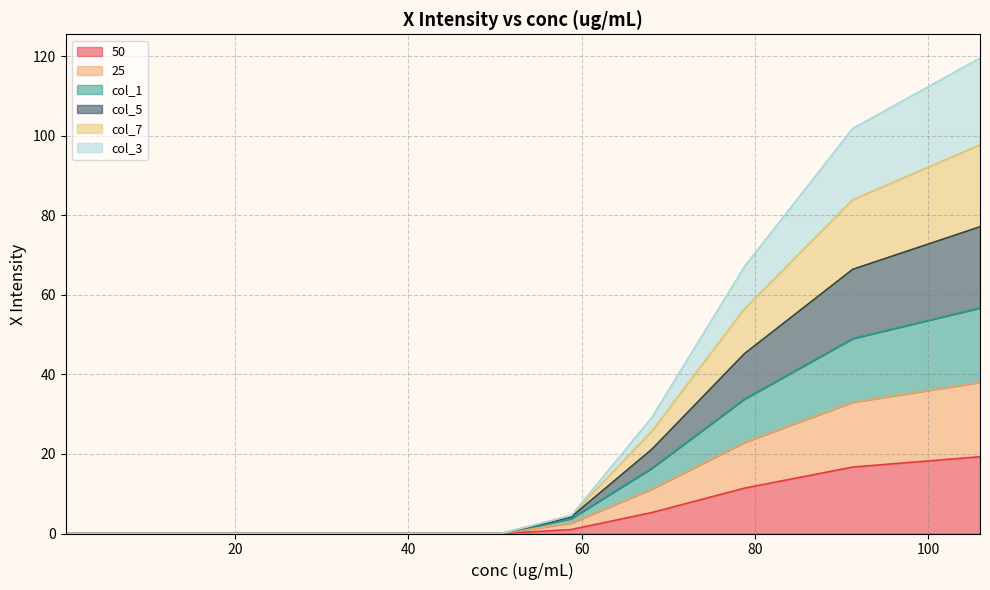

True or false: col_5 and col_1 intersect in this chart.

False